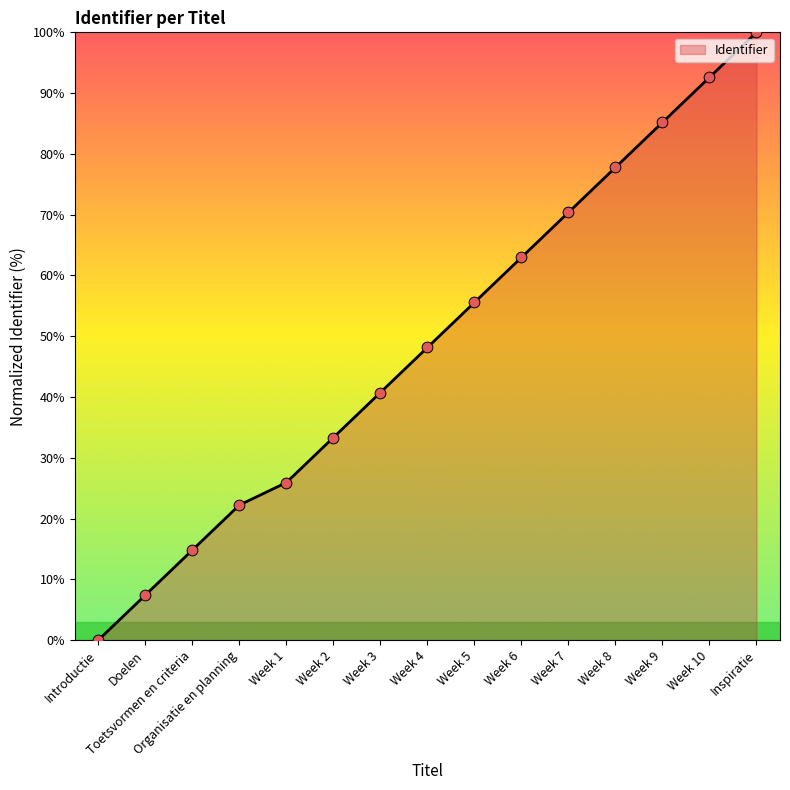

Which has a higher value, Week 7 or Week 9?

Week 9